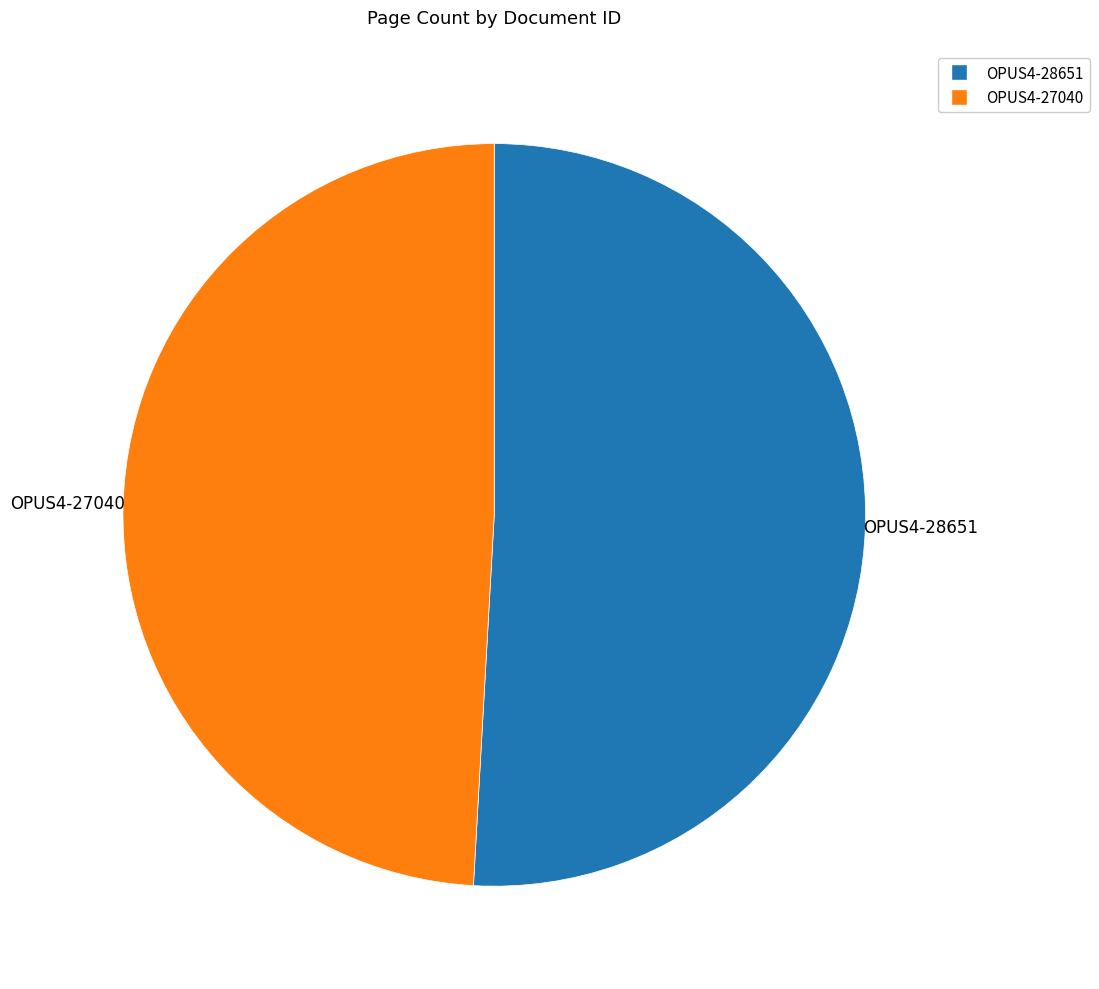

How many segments does this pie chart have?

2